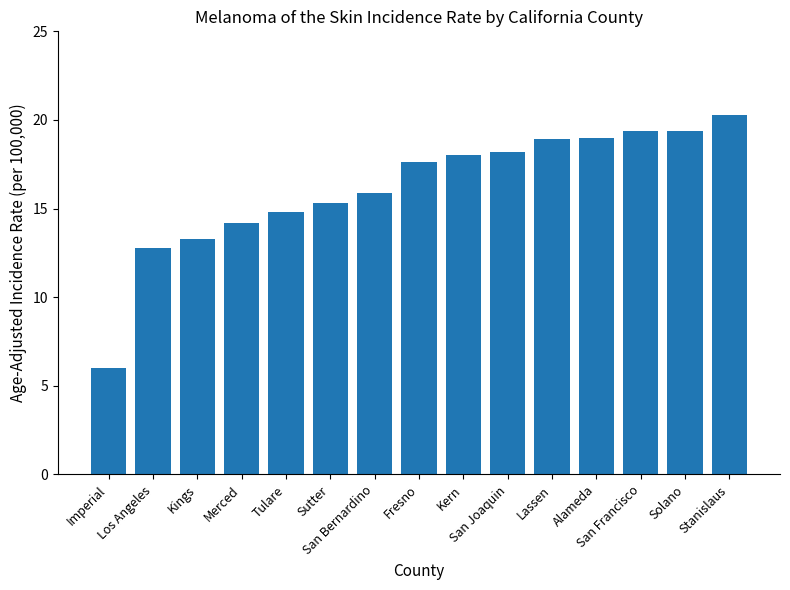

What is the sum of the values at Solano and San Joaquin?

37.6